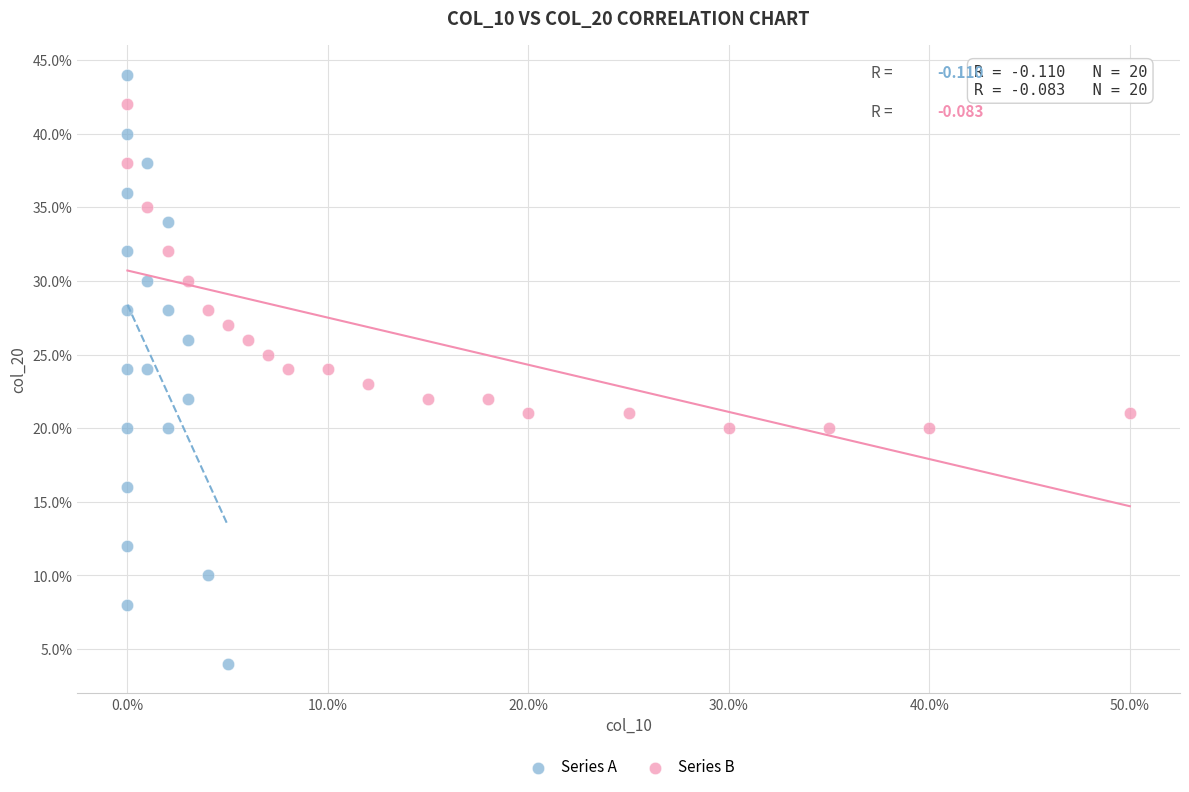

Which series has the widest spread of Y values?

Series A